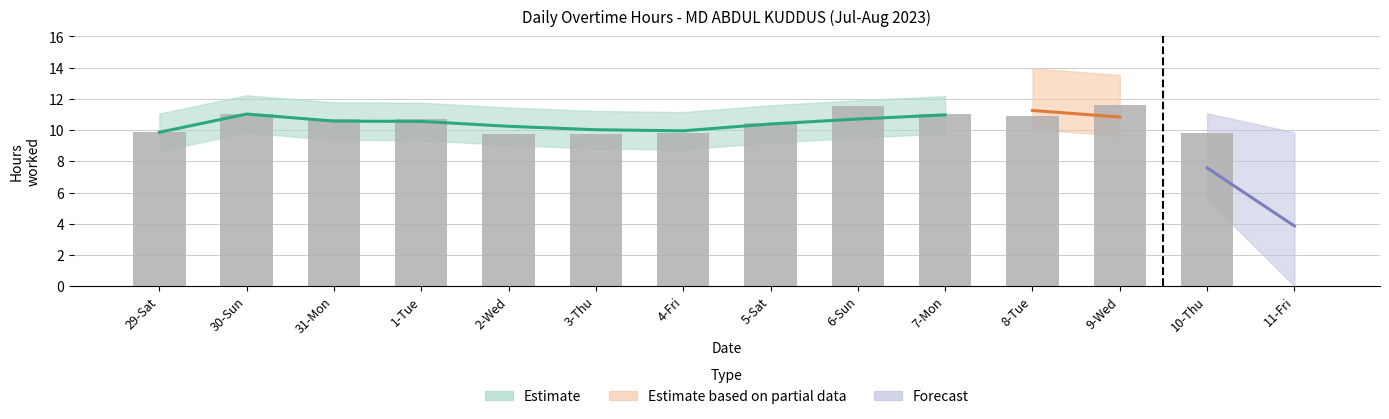

Read the value at 8-Tue.

10.9